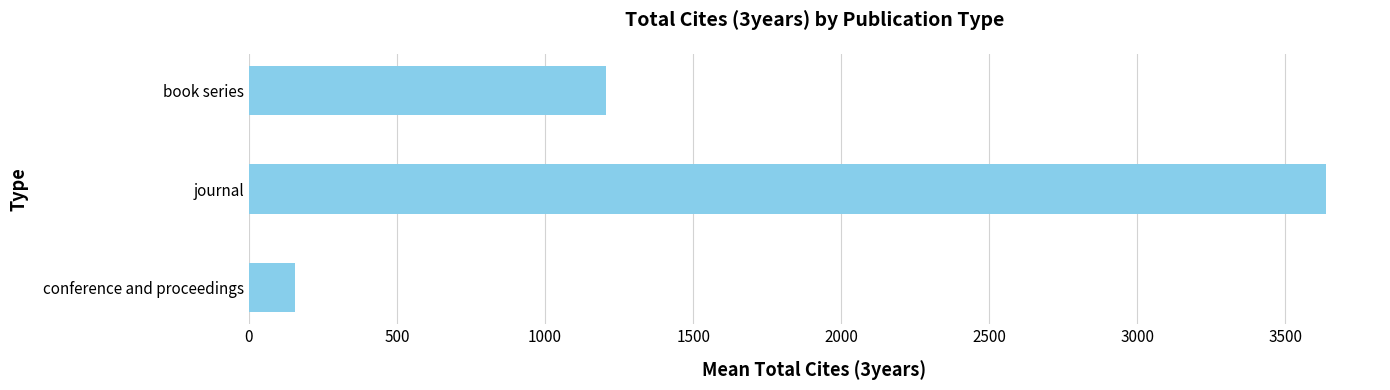

Read the value at journal.

3637.3